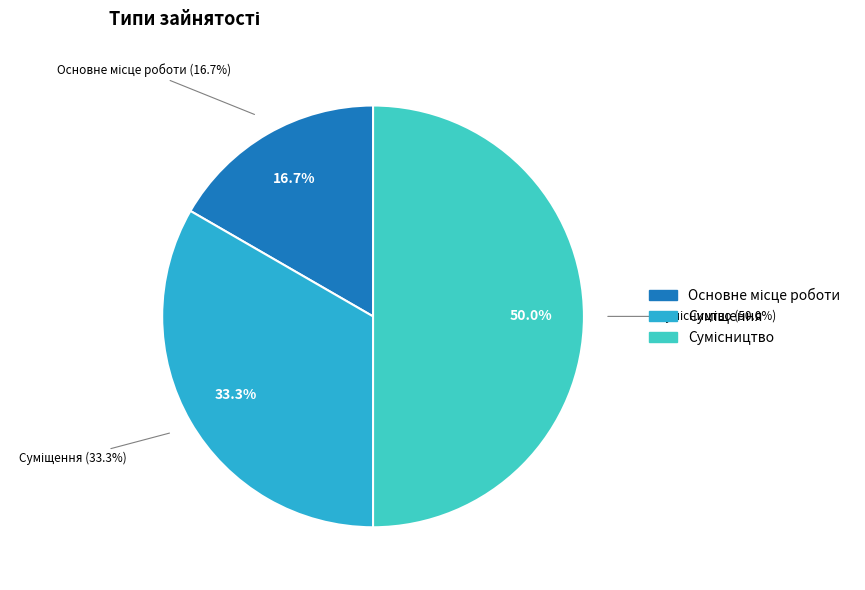

How many segments does this pie chart have?

3